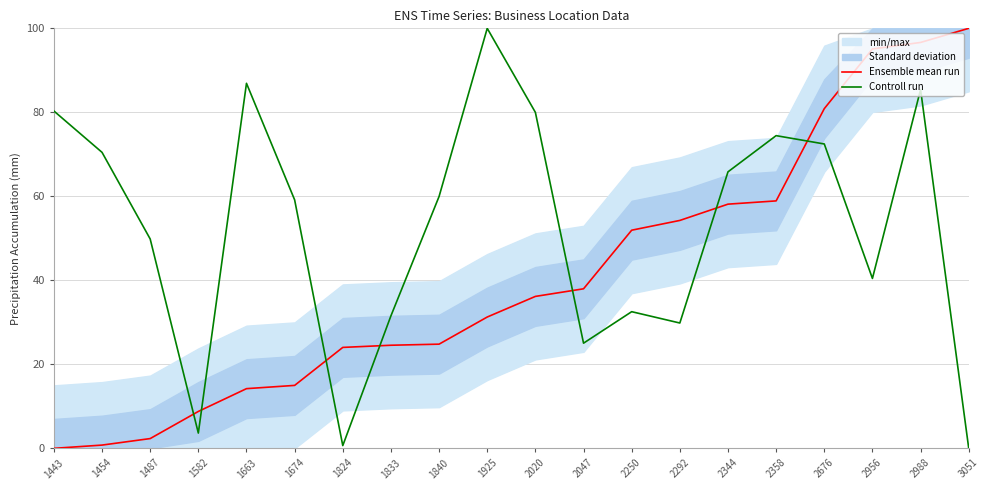

After their last crossing, which series has the higher values: Controll run or Ensemble mean run?

Ensemble mean run